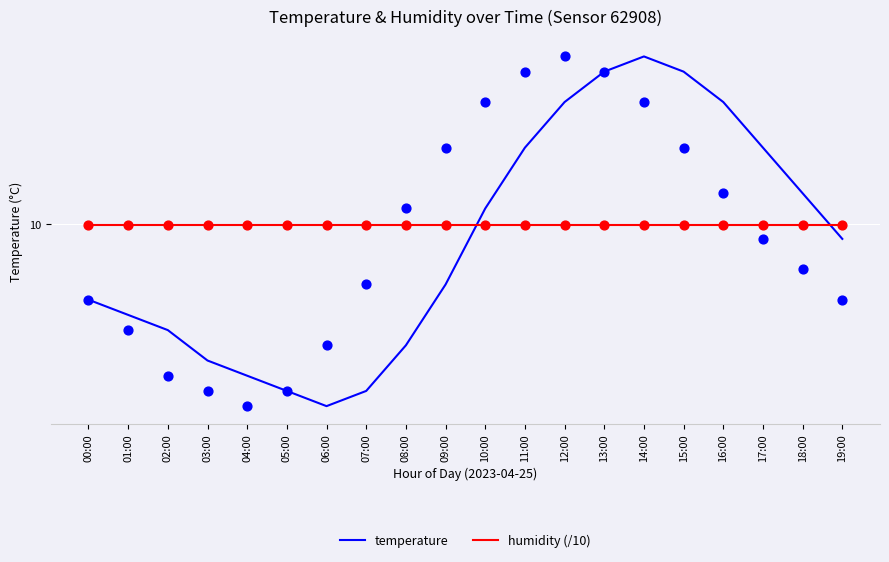

Which series has the largest total across all categories?

humidity (/10)